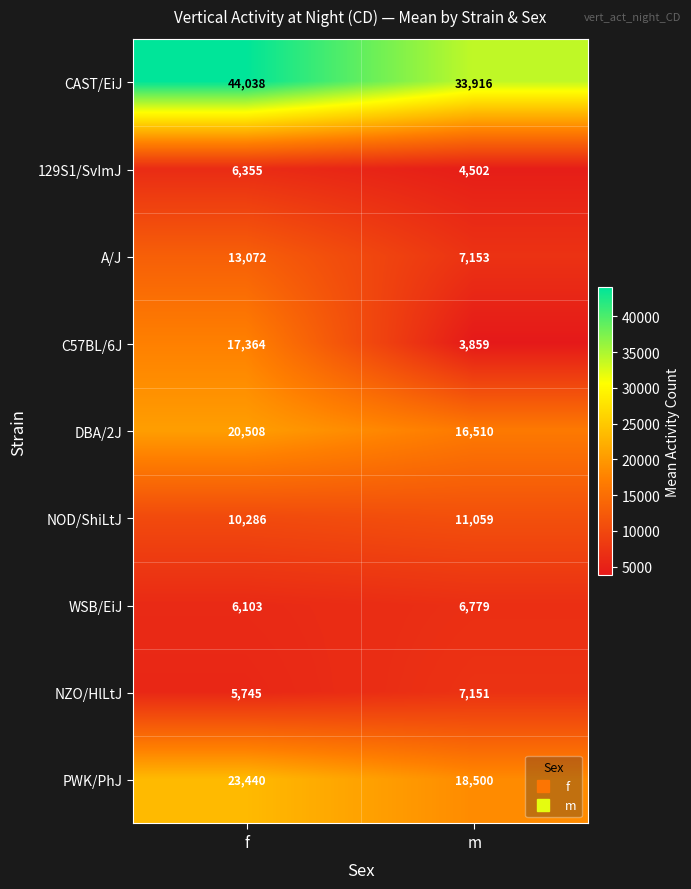

Which series has the largest total across all categories?

CAST/EiJ